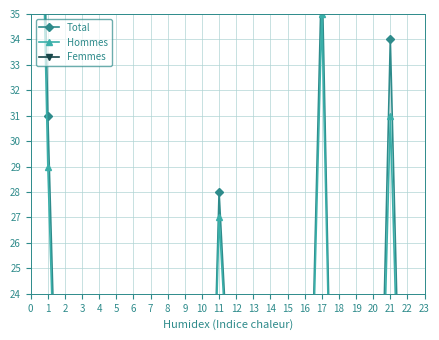

Rank the categories by Hommes value from lowest to highest.

7, 10, 6, 18, 14, 15, 20, 5, 8, 2, 3, 4, 22, 9, 16, 13, 12, 19, 23, 11, 1, 21, 17, 0